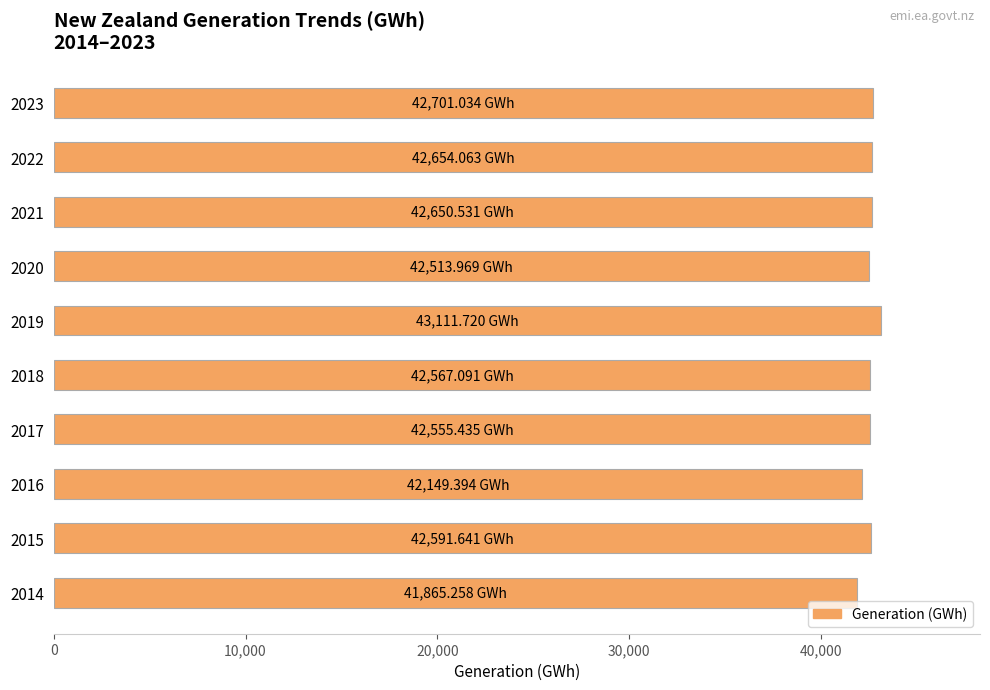

What is the average value?

42536.0